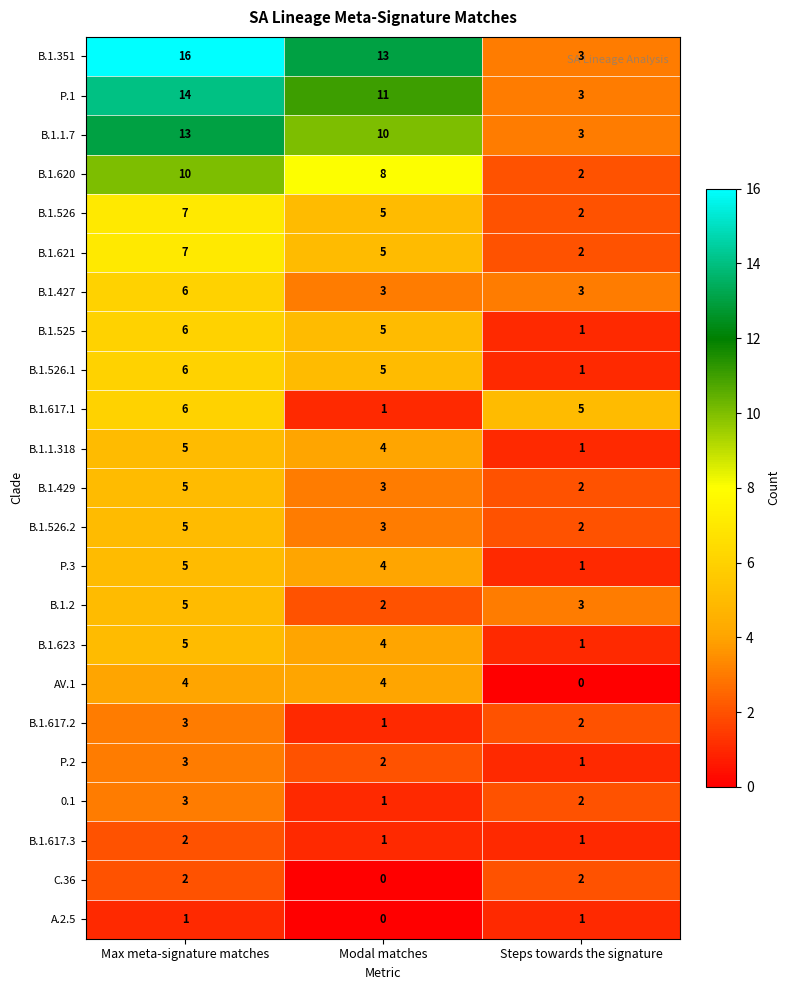

What is the maximum value shown in the chart?

16